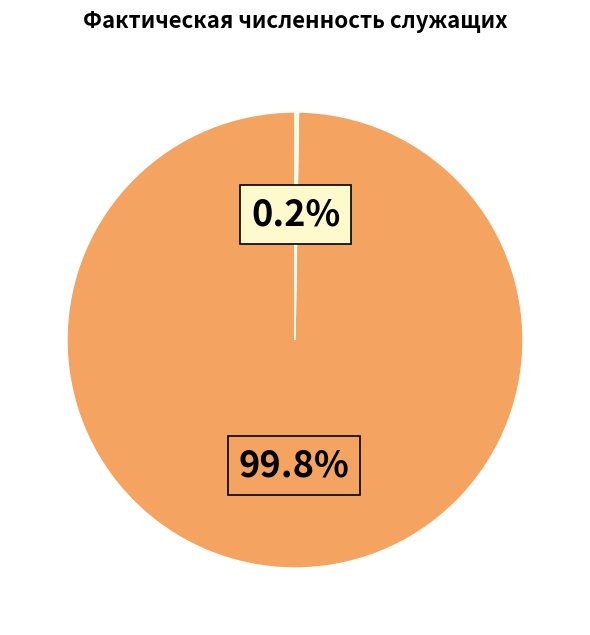

Does any single category account for the majority?

Yes